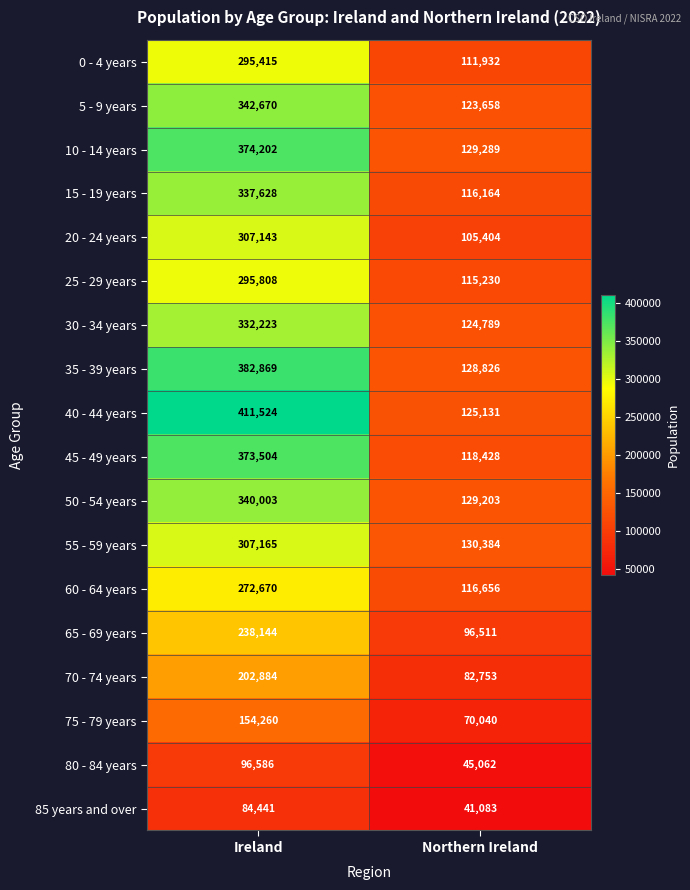

Which series has the largest total across all categories?

40 - 44 years